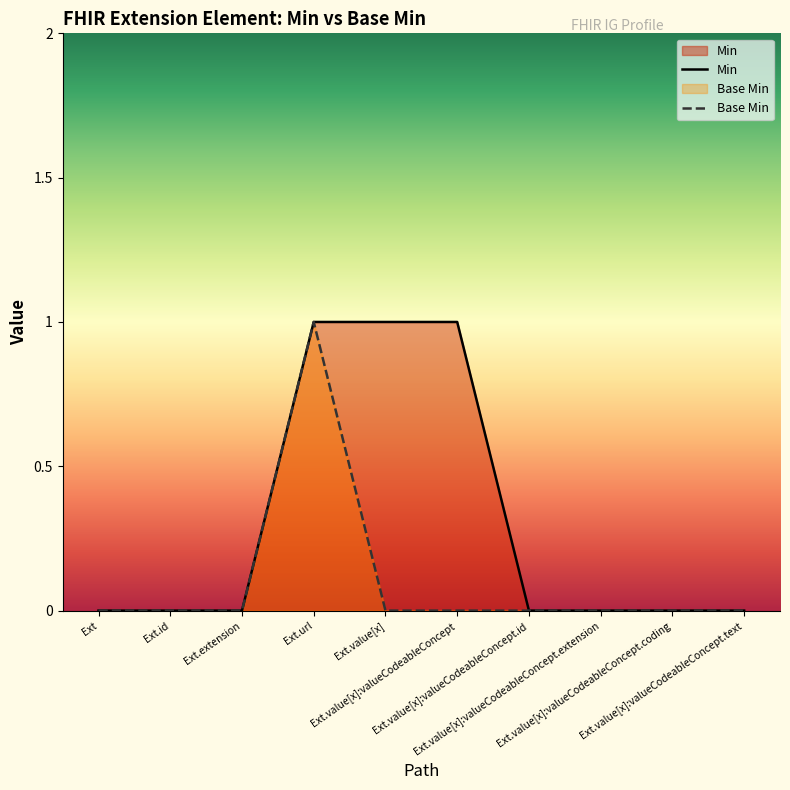

Which has a higher value, Ext.value[x]:valueCodeableConcept.id or Ext.value[x]:valueCodeableConcept.extension?

Ext.value[x]:valueCodeableConcept.id